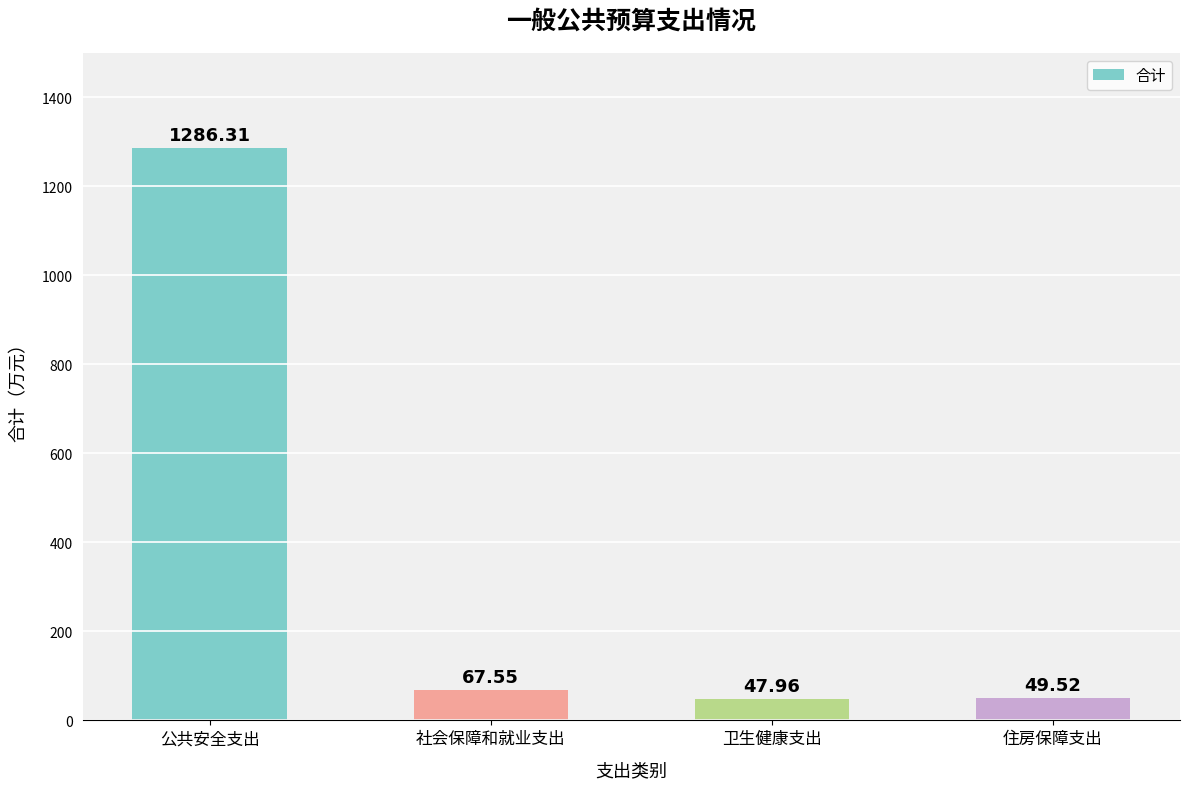

What is the greatest value displayed?

1286.3